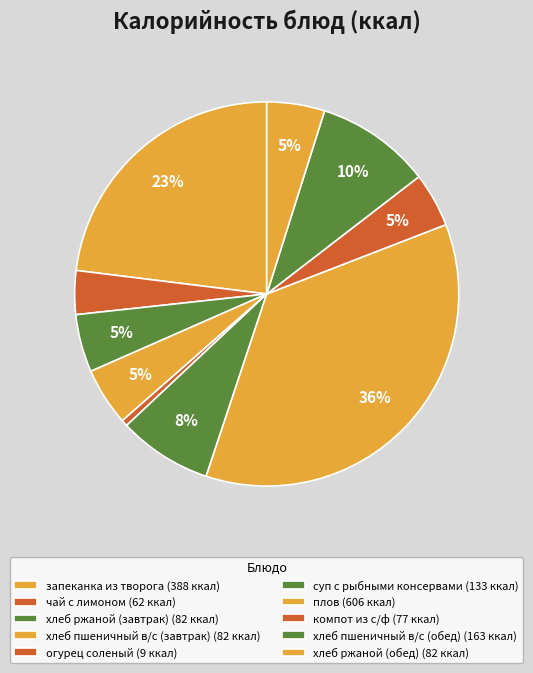

Is it true that компот из с/ф is 5% of the pie?

True